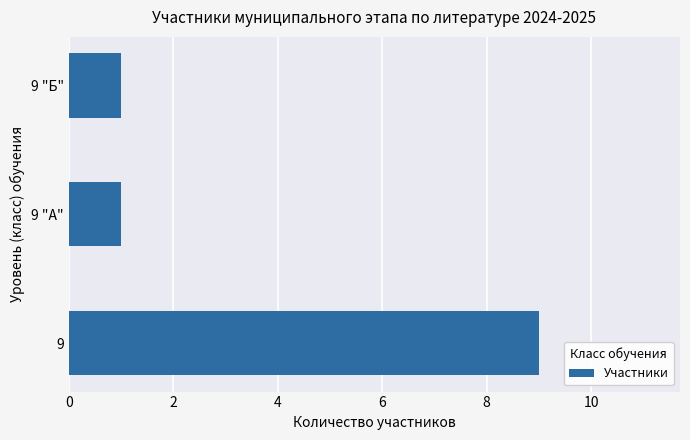

The chart shows a value of 1 at 9 "А". True or false?

True